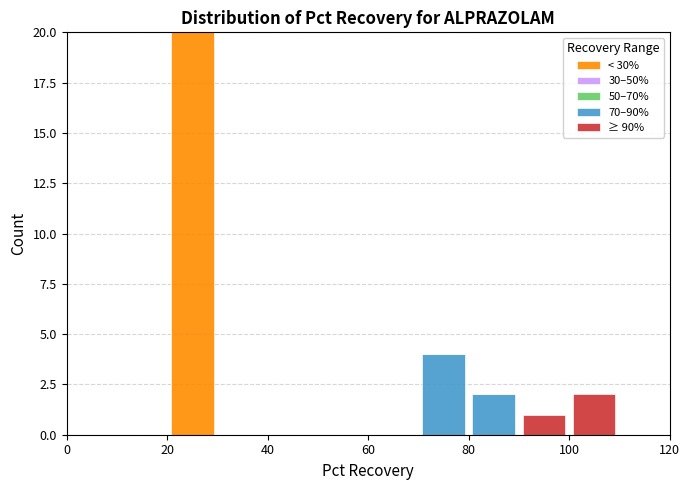

Reading left to right, transcribe this chart: for each stacked bar, give the range it covers on the x-axis and its total height. The values are not printed on the chart, so give them approximately, as read against the axis.

0 to 10: 0
10 to 20: 0
20 to 30: 20
30 to 40: 0
40 to 50: 0
50 to 60: 0
60 to 70: 0
70 to 80: 4
80 to 90: 2
90 to 100: 1
100 to 110: 2
110 to 120: 0